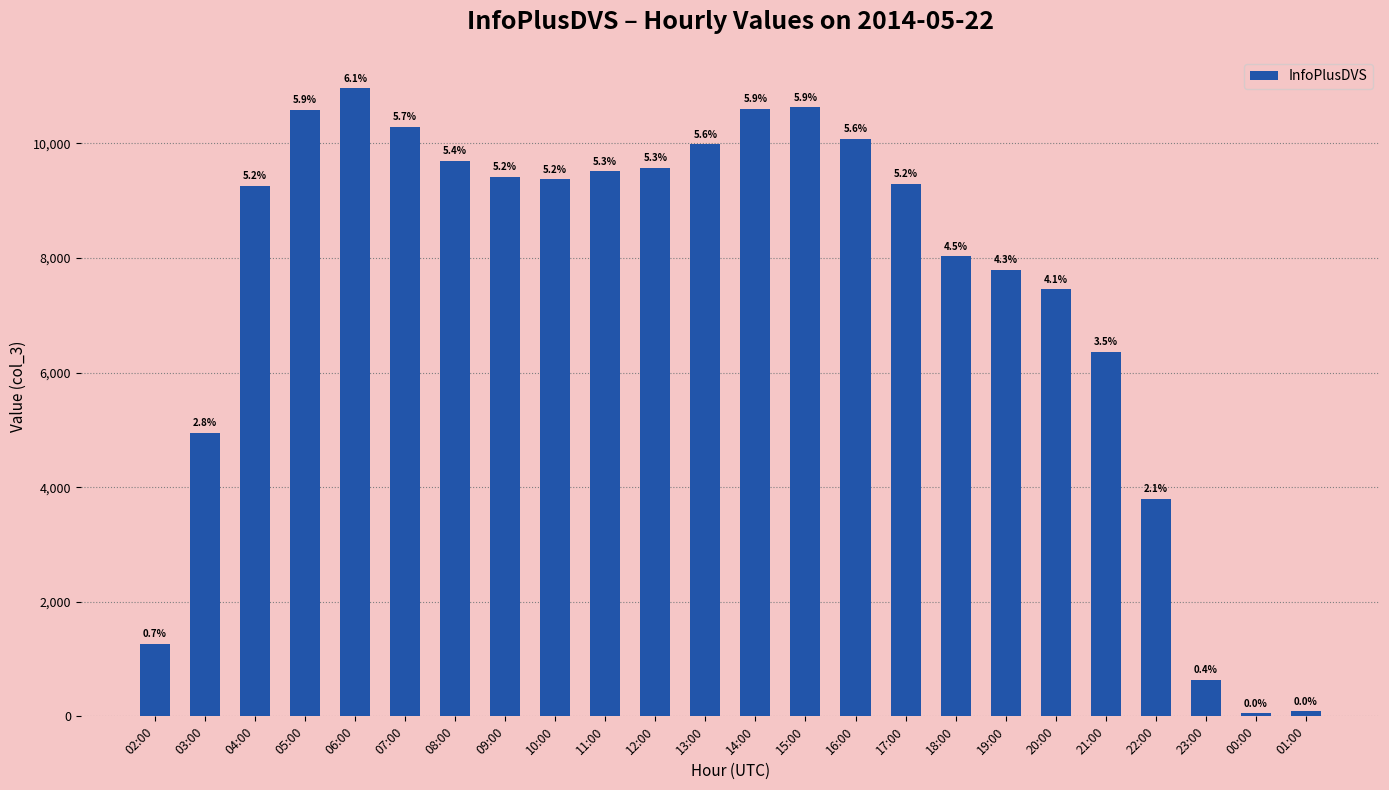

True or false: the data shows 15398 at 09:00.

False